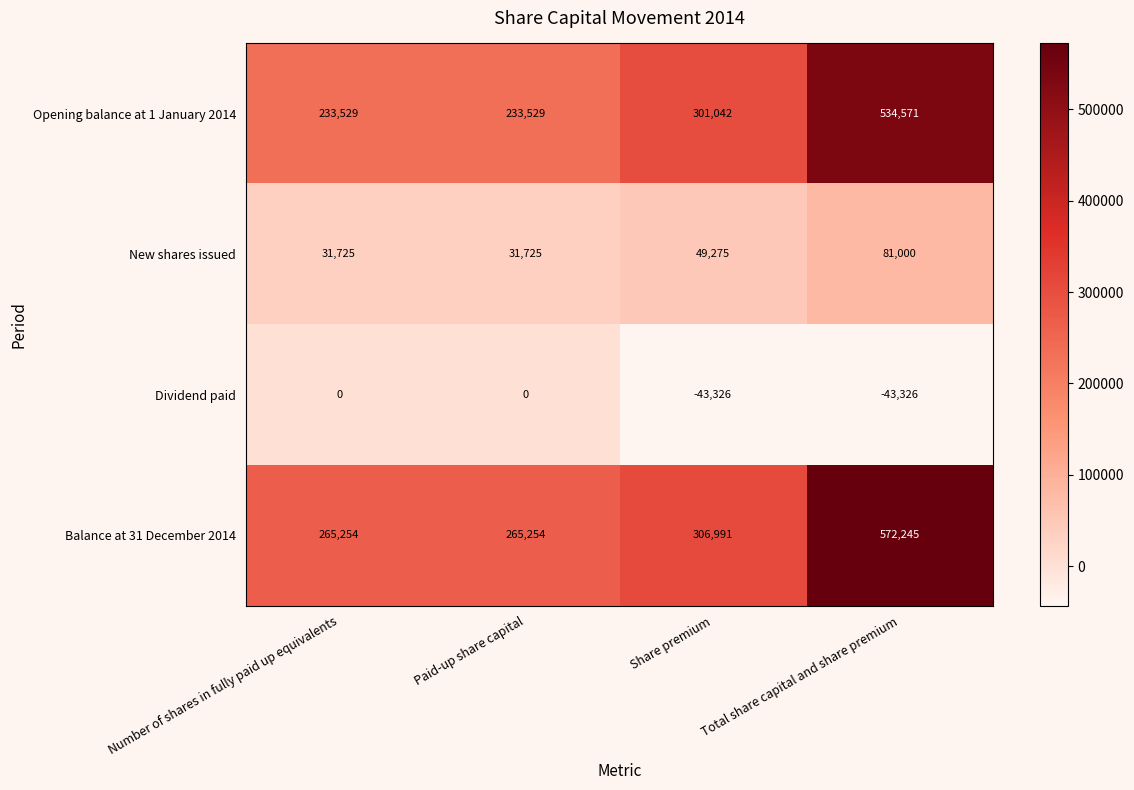

Between Number of shares in fully paid up equivalents and Total share capital and share premium, which series saw the biggest shift?

Balance at 31 December 2014